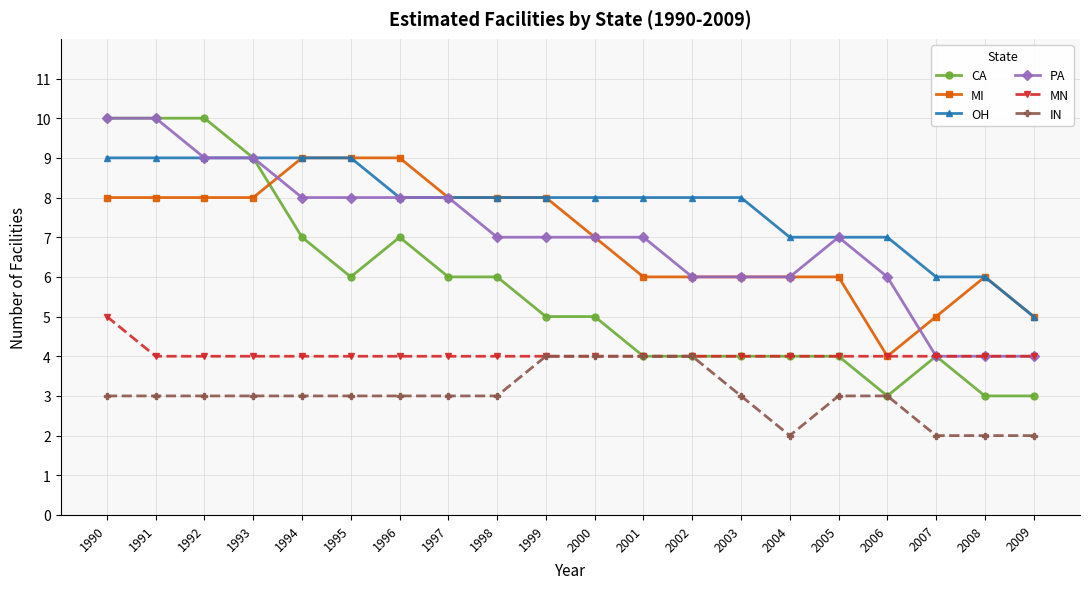

Which series has the largest range (max minus min)?

CA